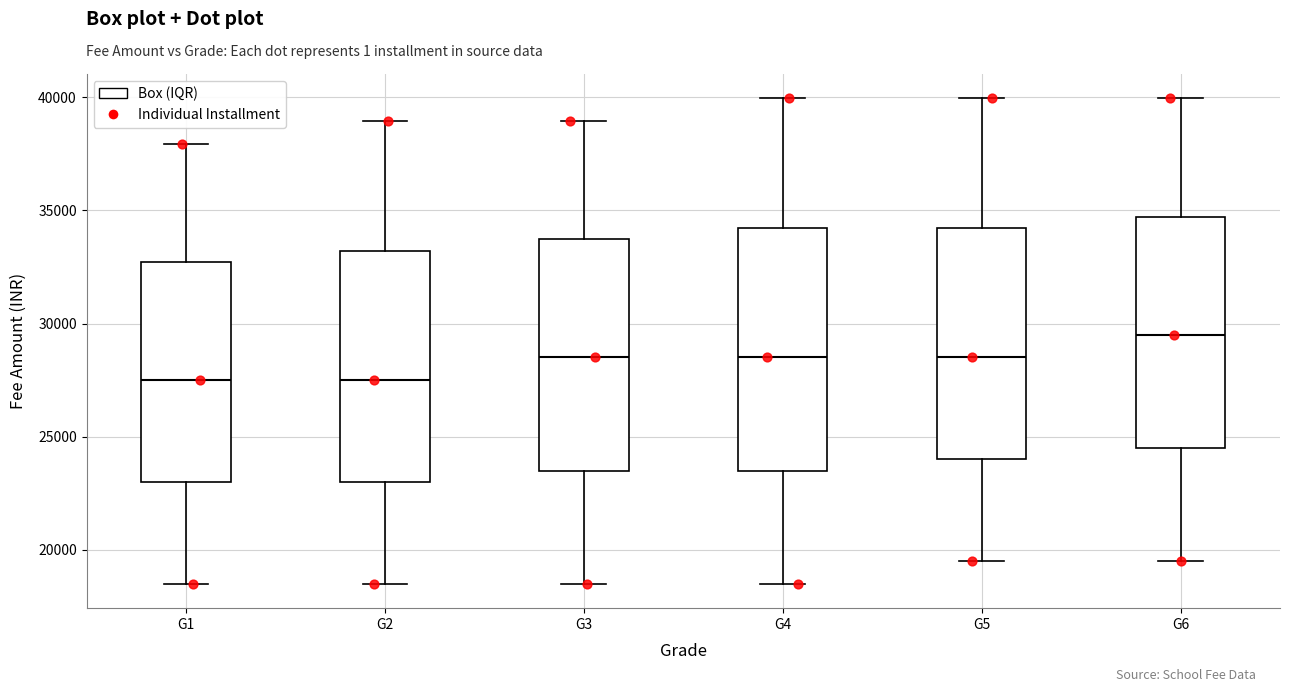

Reading left to right, transcribe this box plot: for each box, give where its median line is, the range the box spans, and where its two whiskers end, as read against the y-axis. The values are not printed on the chart, so give them approximately, as read against the axis.

G1: median 27500, box 23000 to 32500, whiskers 18500 to 38000
G2: median 27500, box 23000 to 33000, whiskers 18500 to 39000
G3: median 28500, box 23500 to 33500, whiskers 18500 to 39000
G4: median 28500, box 23500 to 34000, whiskers 18500 to 40000
G5: median 28500, box 24000 to 34000, whiskers 19500 to 40000
G6: median 29500, box 24500 to 34500, whiskers 19500 to 40000